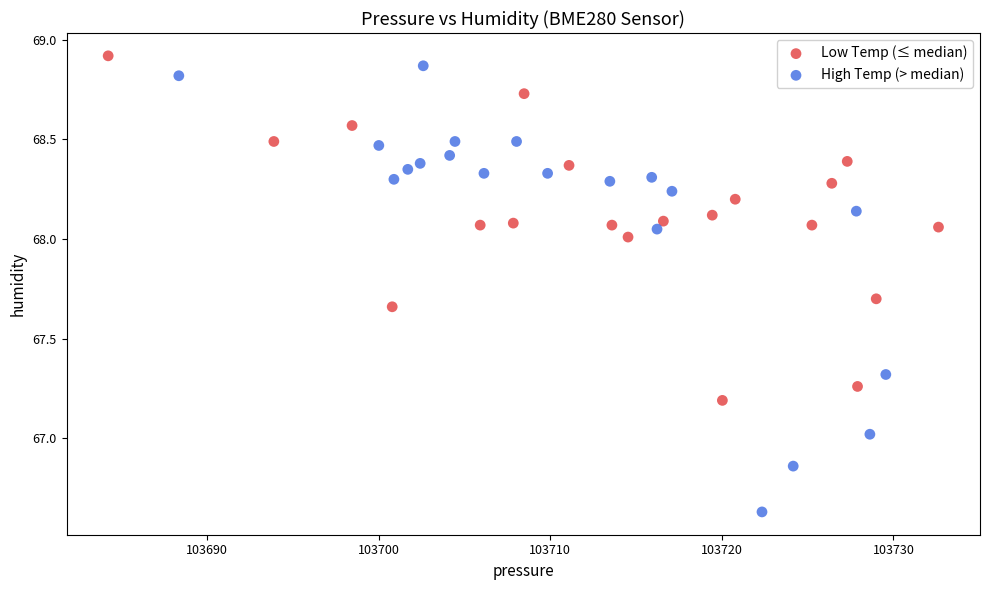

Which series has the largest Y range (max minus min)?

High Temp (> median)